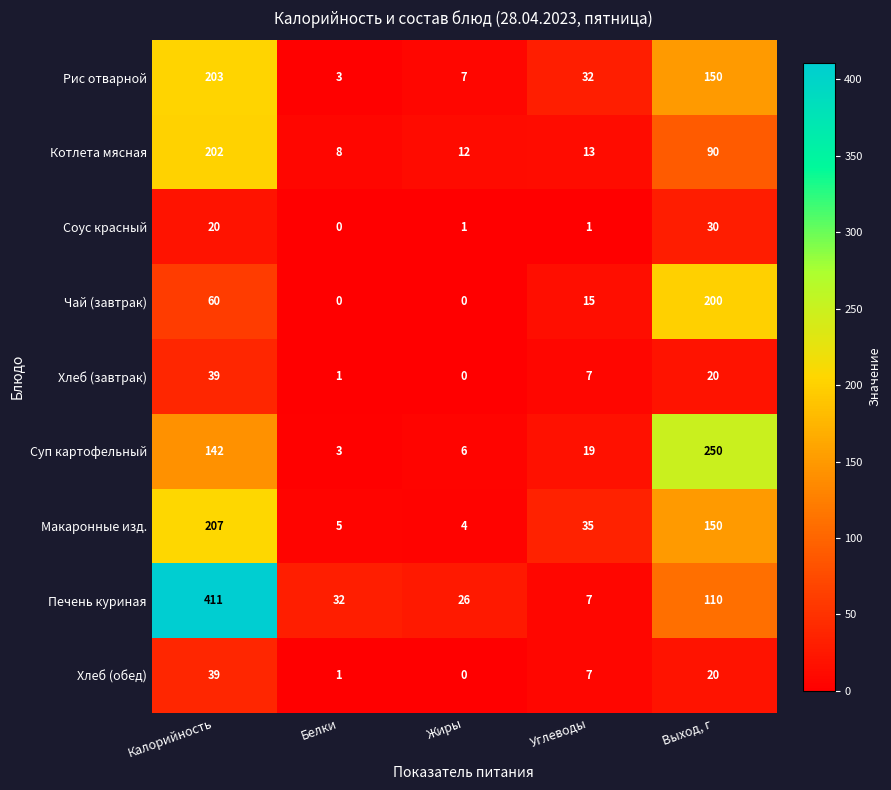

At which label does Чай (завтрак) first exceed 15?

Калорийность